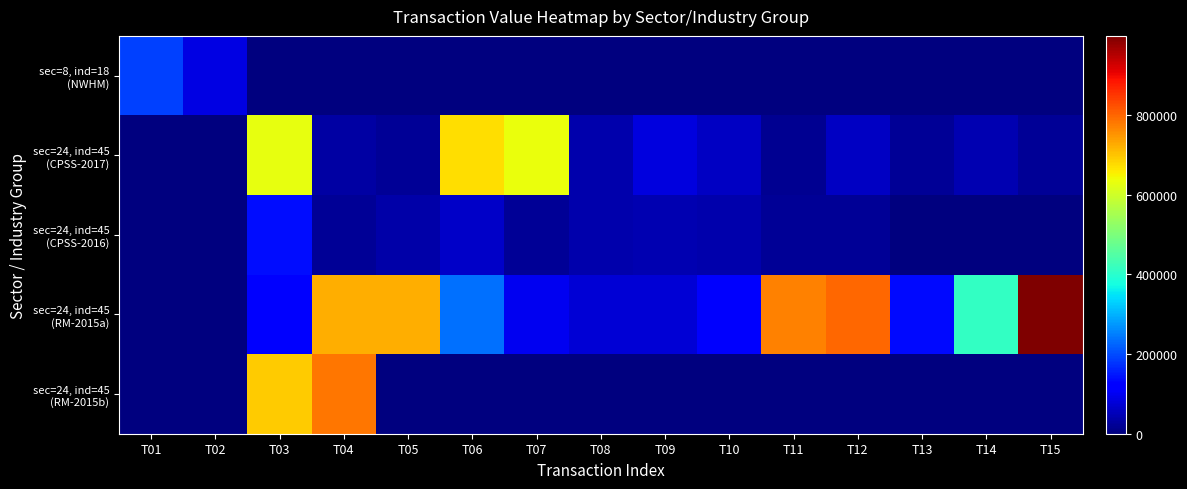

What is the total value across all series at T03?

1582796